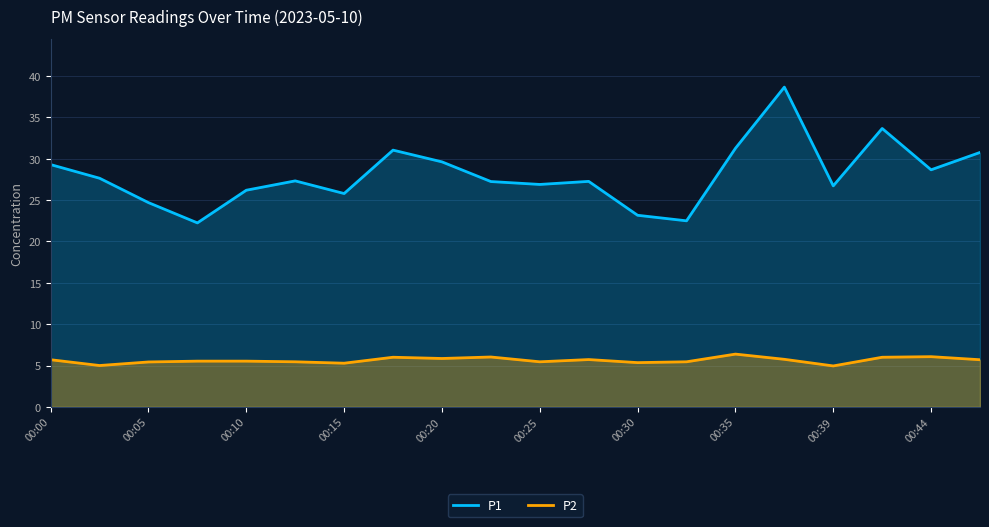

How many data points in P1 are less than 27?

8